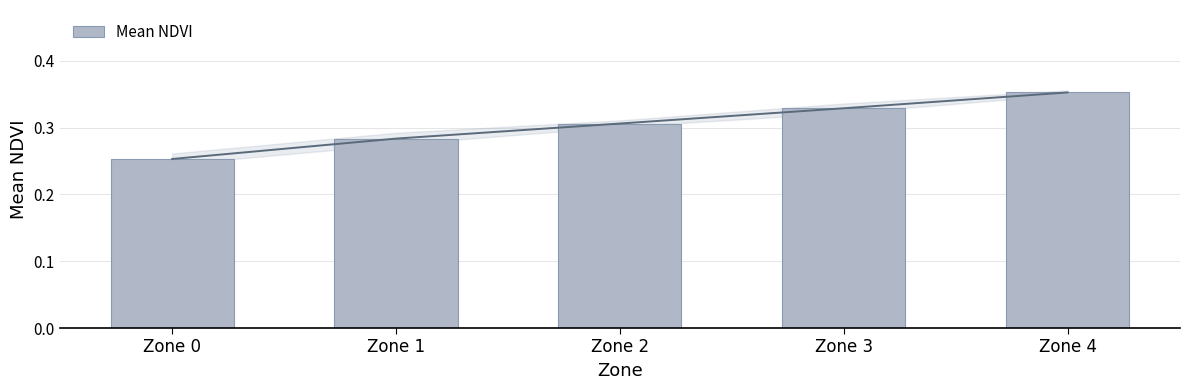

What is the value of the 2nd bar from the left?

0.3